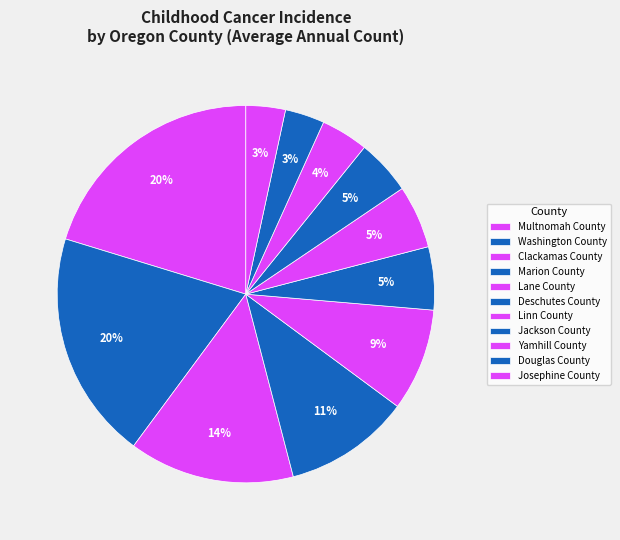

What is the smallest slice in the pie chart?

Douglas County